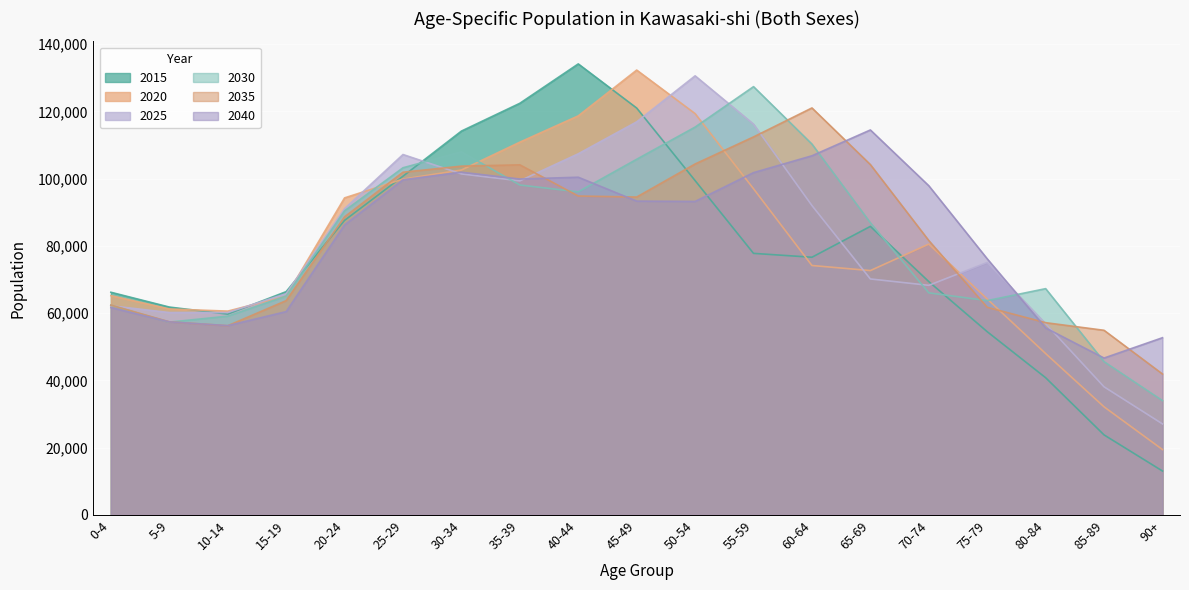

The 2040 series shows 93315 at 45-49. True or false?

True